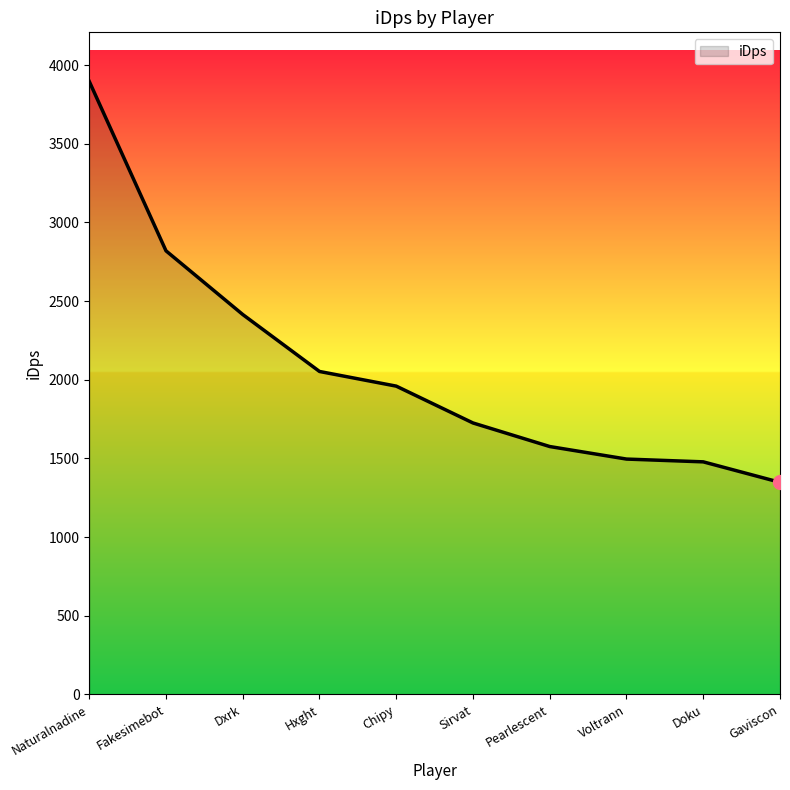

Reading left to right, extract all data points from this chart.

Naturalnadine=3896.7	Fakesimebot=2819.7	Dxrk=2414.9	Hxght=2052.9	Chipy=1959.7	Sirvat=1725.6	Pearlescent=1575.8	Voltrann=1496.2	Doku=1478.5	Gaviscon=1348.3